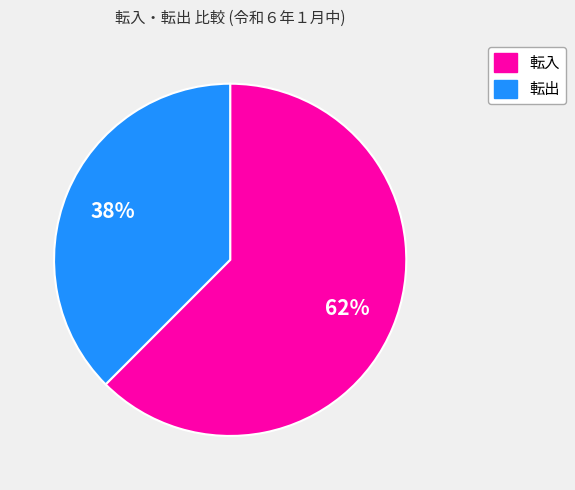

Is there a majority slice in this chart?

Yes